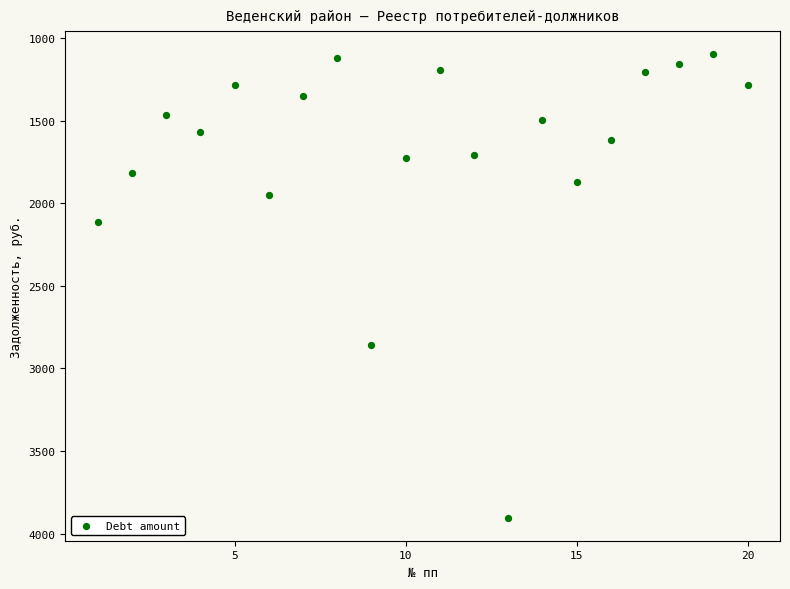

What is the range of X values (max minus min)?

19.0